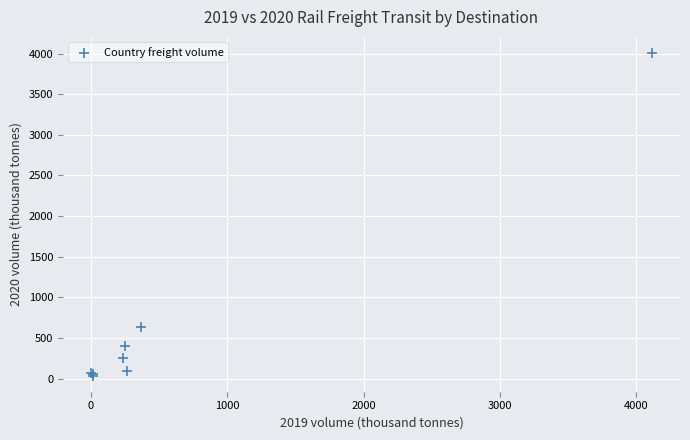

What Y value in the scatter plot is closest to 2021?

632.4